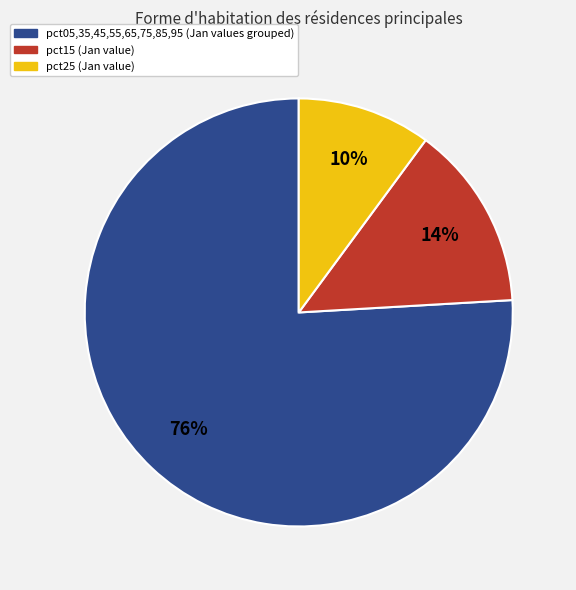

Does any single category account for the majority?

Yes